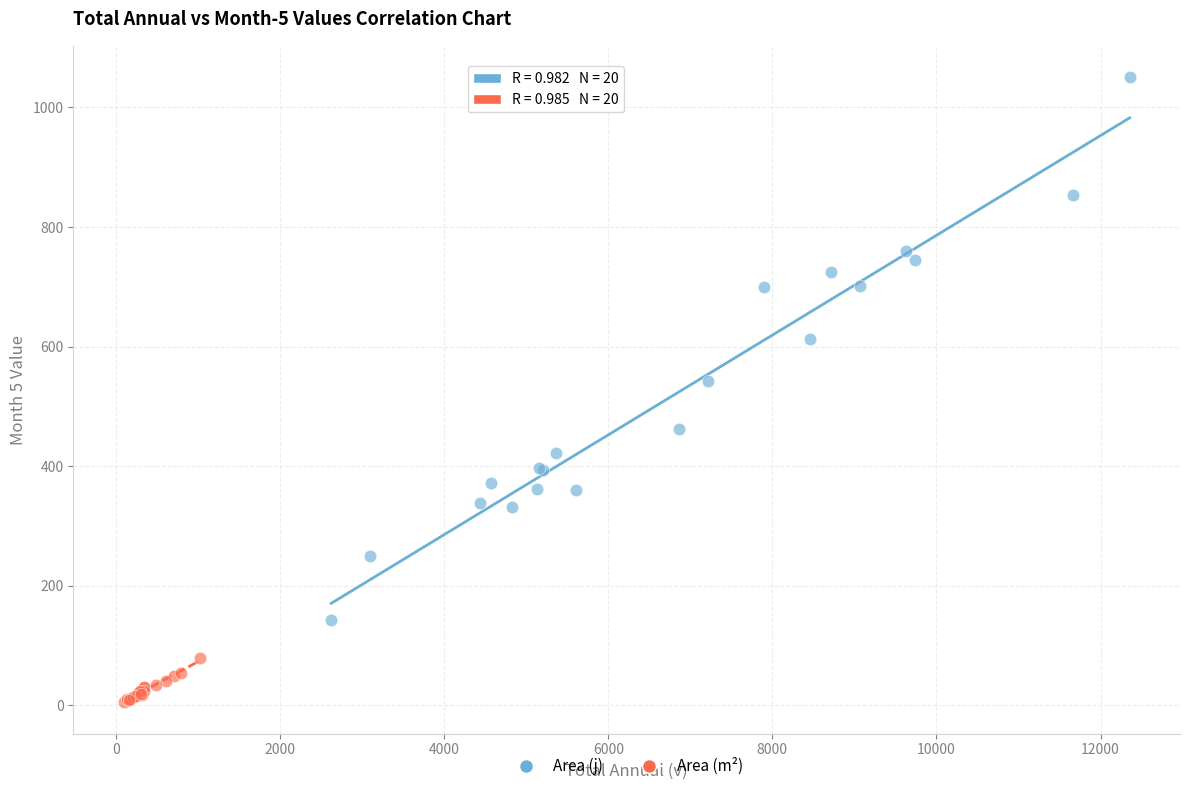

Which series reaches the maximum Y coordinate?

Area (j)